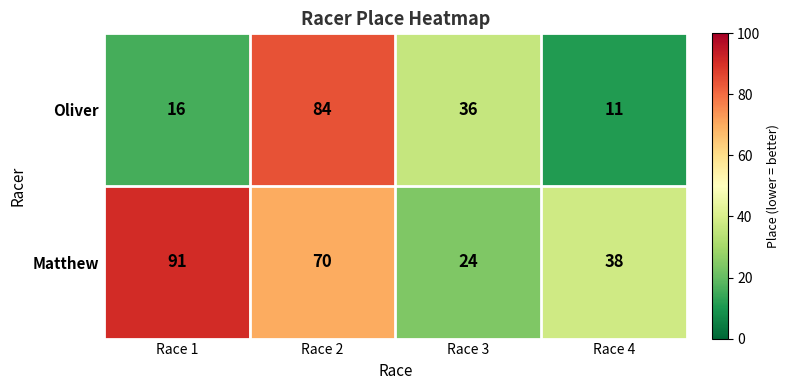

Where is Oliver nearest to the value 47?

Race 3